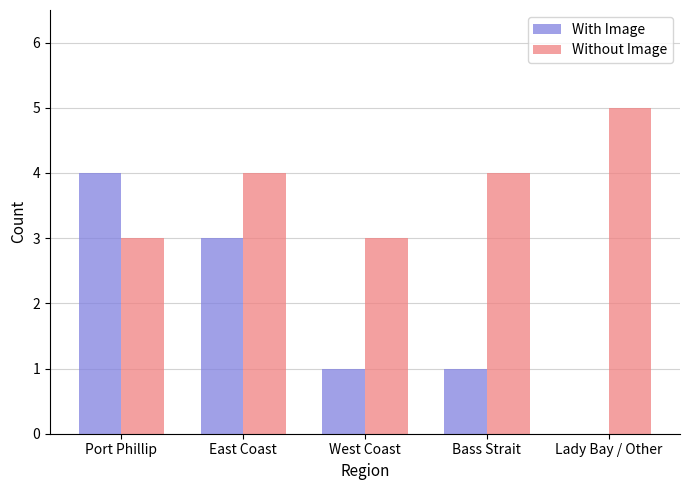

Reading left to right, extract all data points from this chart.

With Image: Port Phillip=4	East Coast=3	West Coast=1	Bass Strait=1	Lady Bay / Other=0
Without Image: Port Phillip=3	East Coast=4	West Coast=3	Bass Strait=4	Lady Bay / Other=5